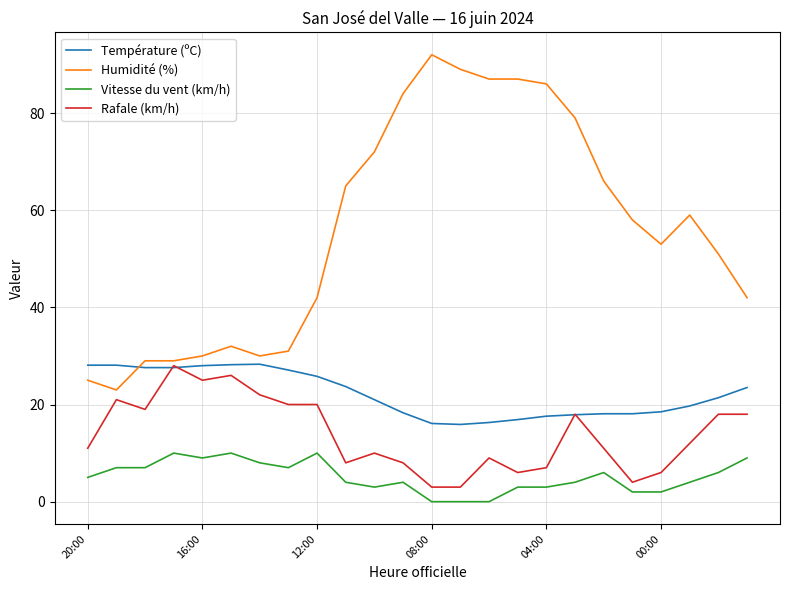

What is the greatest value displayed?

92.0